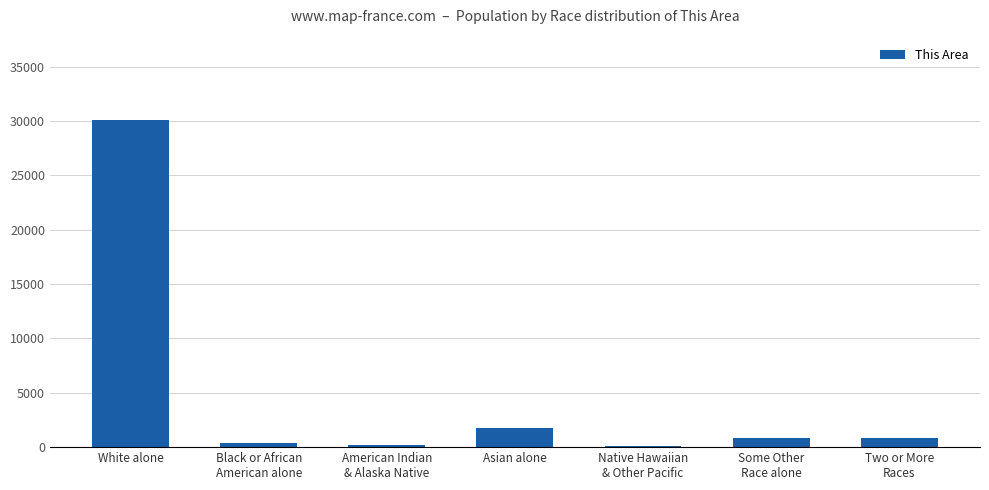

What is the change in value from White alone to Two or More
Races?

-29313